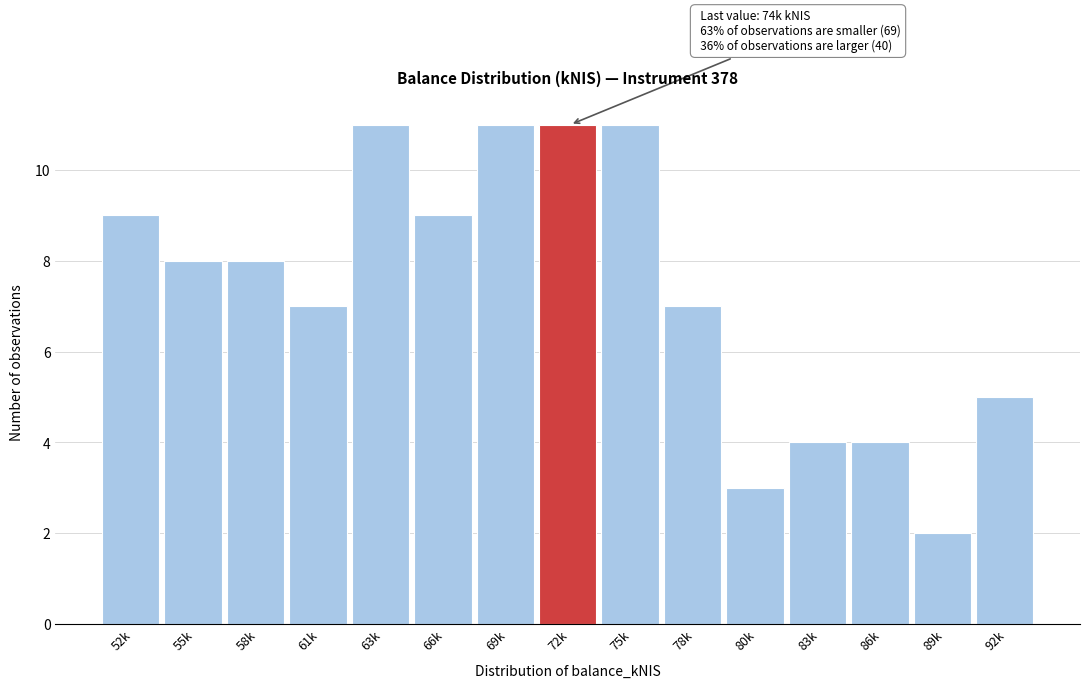

Reading left to right, transcribe all the data shown in this chart.

52k=9	55k=8	58k=8	61k=7	63k=11	66k=9	69k=11	72k=11	75k=11	78k=7	80k=3	83k=4	86k=4	89k=2	92k=5